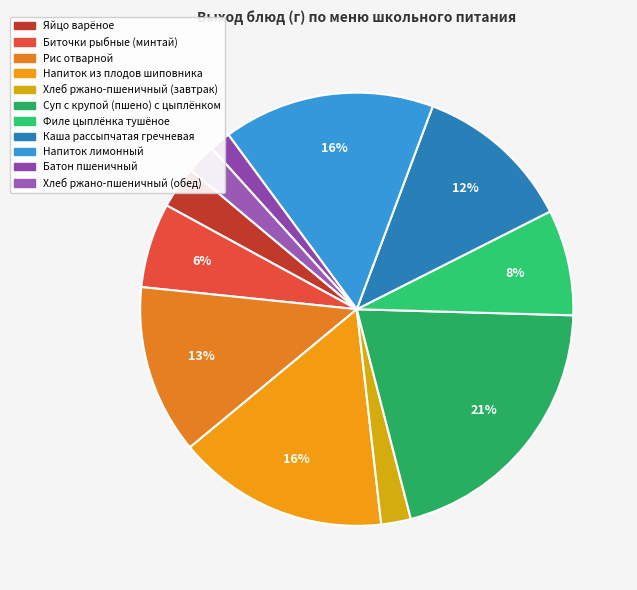

Combined, do Суп с крупой (пшено) с цыплёнком and Напиток из плодов шиповника account for over 50%?

No